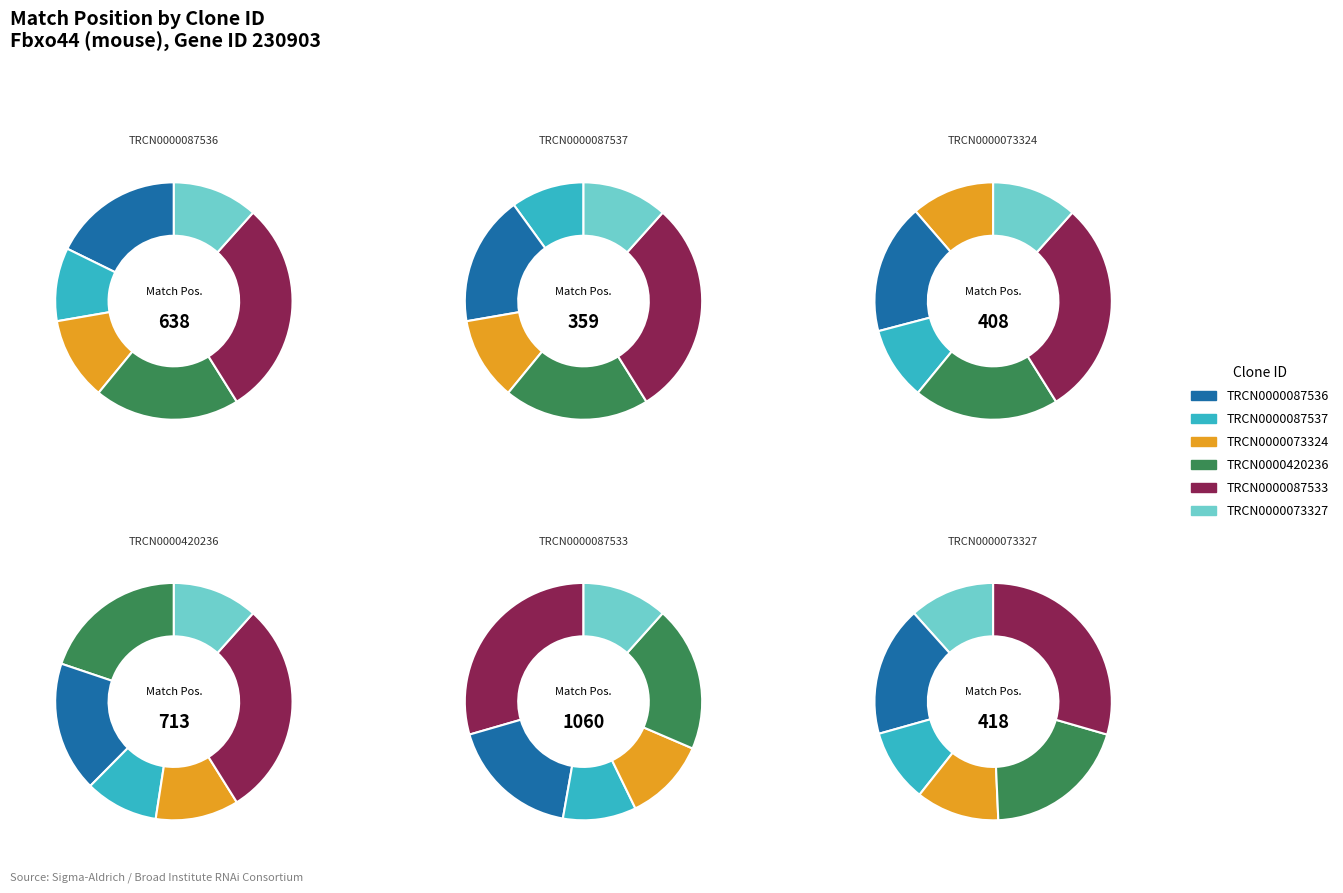

What is the smallest slice in the pie chart?

TRCN0000087537